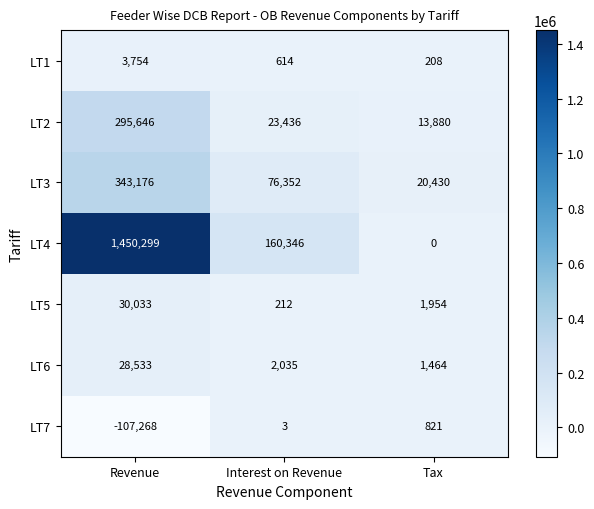

The LT4 series shows 59717 at Interest on Revenue. True or false?

False